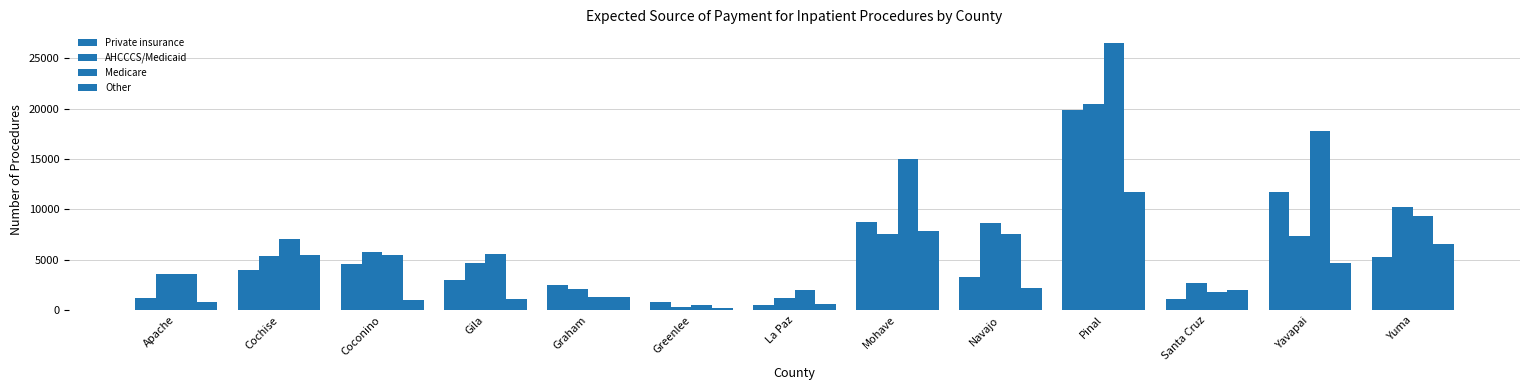

Rank the categories by Private insurance value from lowest to highest.

La Paz, Greenlee, Santa Cruz, Apache, Graham, Gila, Navajo, Cochise, Coconino, Yuma, Mohave, Yavapai, Pinal